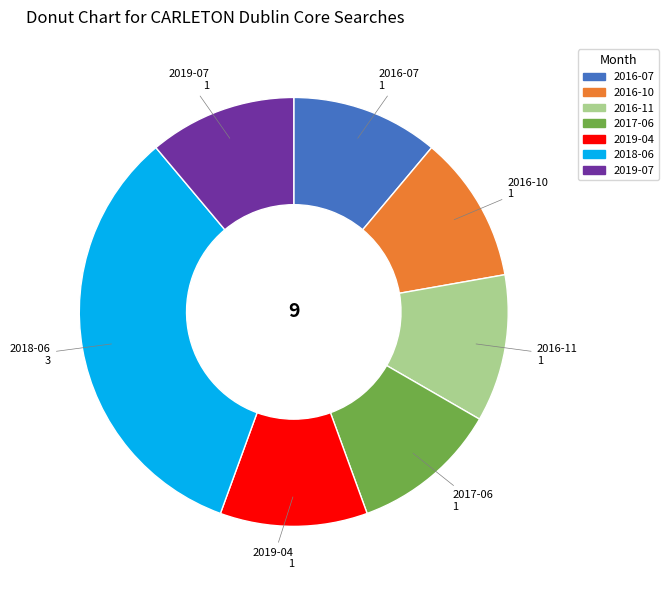

Is 2017-06 the majority of the pie?

No